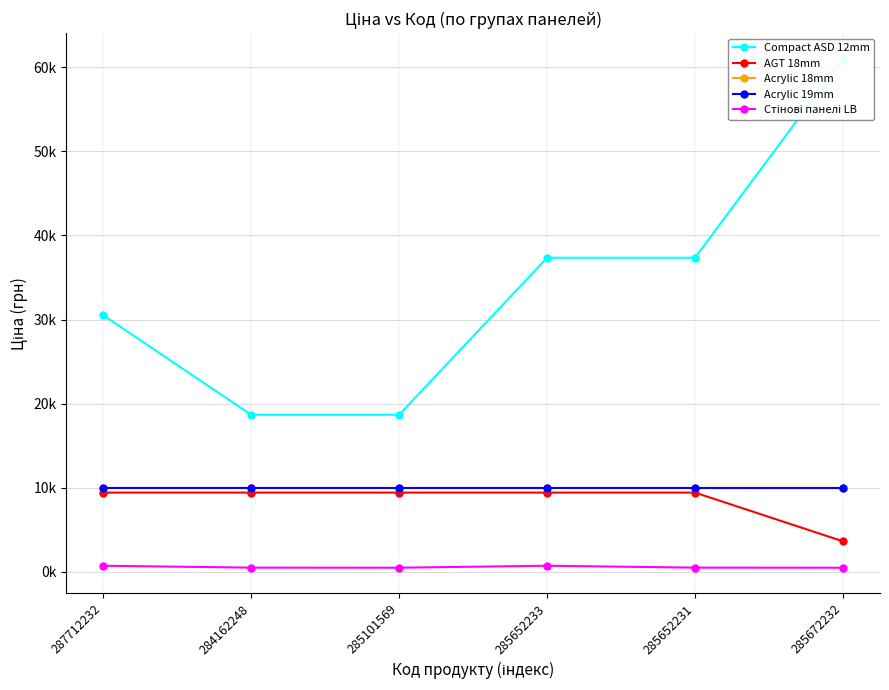

What is the sum of all AGT 18mm values?

50706.6